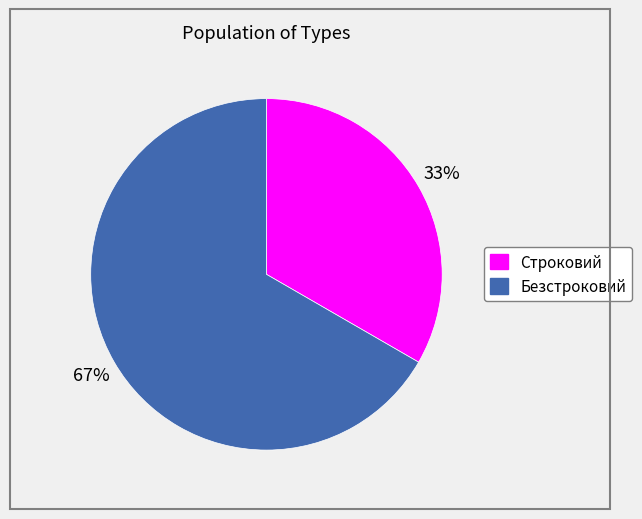

To the nearest percent, what is the average slice percentage?

50%